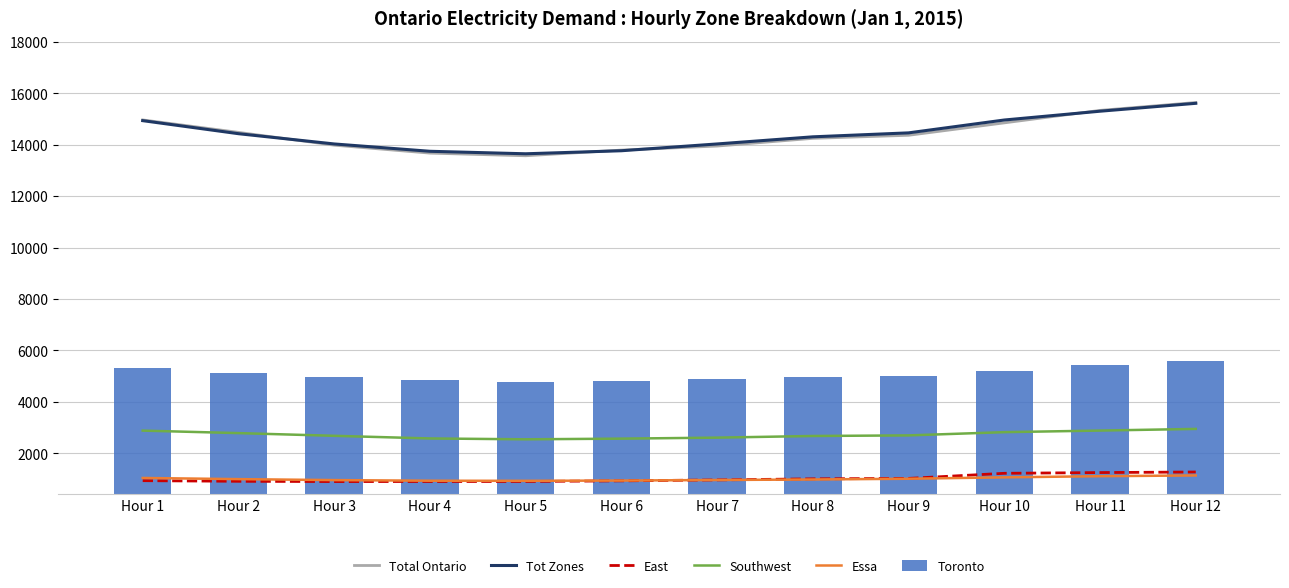

The Total Ontario series shows 25248 at Hour 11. True or false?

False